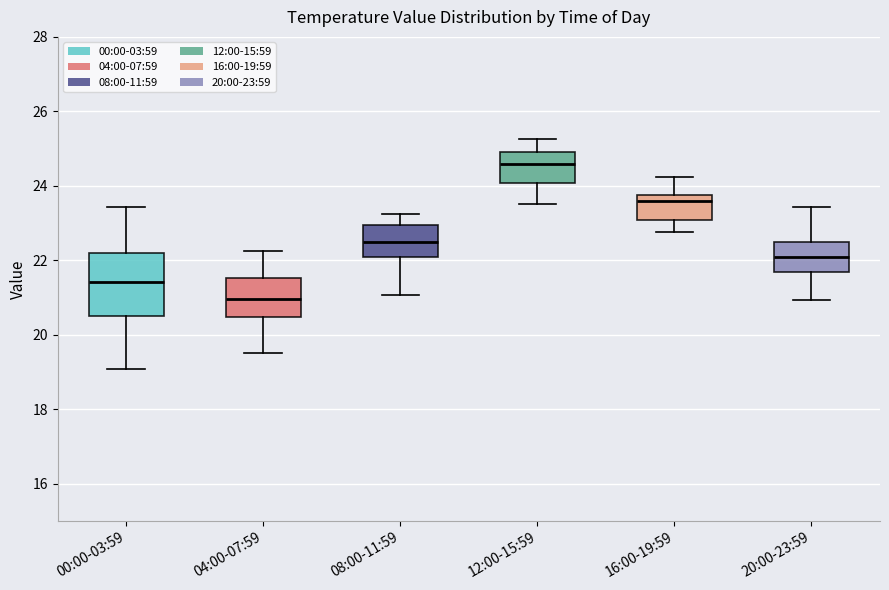

Reading left to right, read every box against the y-axis: the position of its median line, the range the box covers, and the ends of its whiskers. The values are not printed on the chart, so give them approximately, as read against the axis.

00:00-03:59: median 21.4, box 20.4 to 22.2, whiskers 19.0 to 23.4
04:00-07:59: median 21.0, box 20.4 to 21.6, whiskers 19.6 to 22.2
08:00-11:59: median 22.6, box 22.0 to 23.0, whiskers 21.0 to 23.2
12:00-15:59: median 24.6, box 24.0 to 25.0, whiskers 23.6 to 25.2
16:00-19:59: median 23.6, box 23.0 to 23.8, whiskers 22.8 to 24.2
20:00-23:59: median 22.0, box 21.6 to 22.6, whiskers 21.0 to 23.4